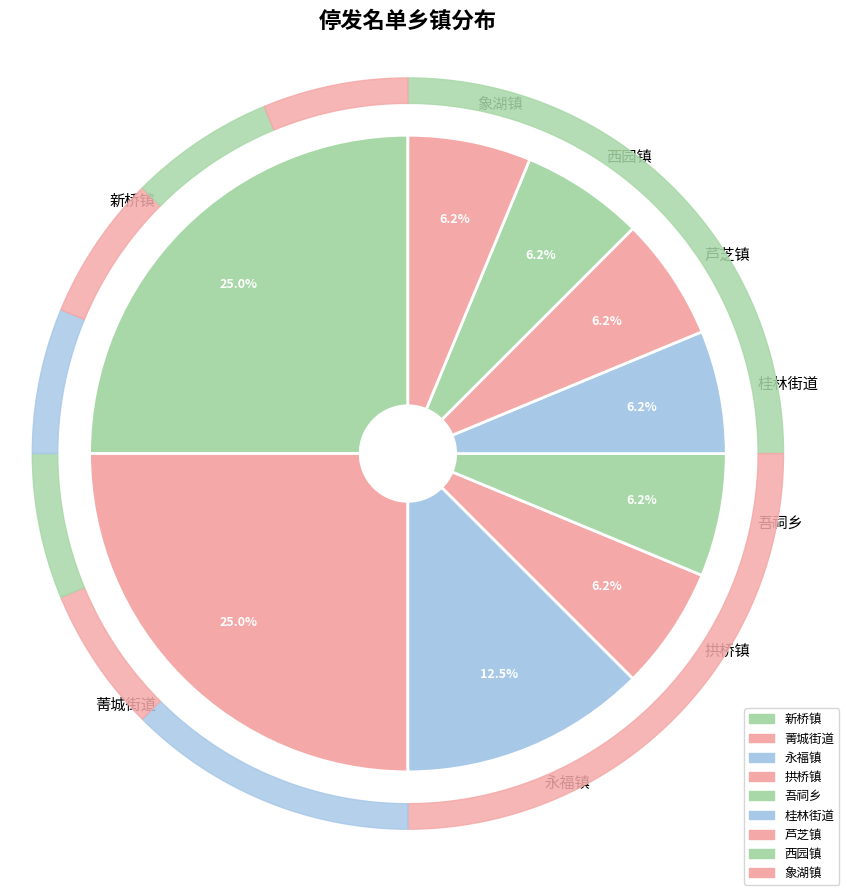

Combined, do 新桥镇 and 芦芝镇 account for over 50%?

No